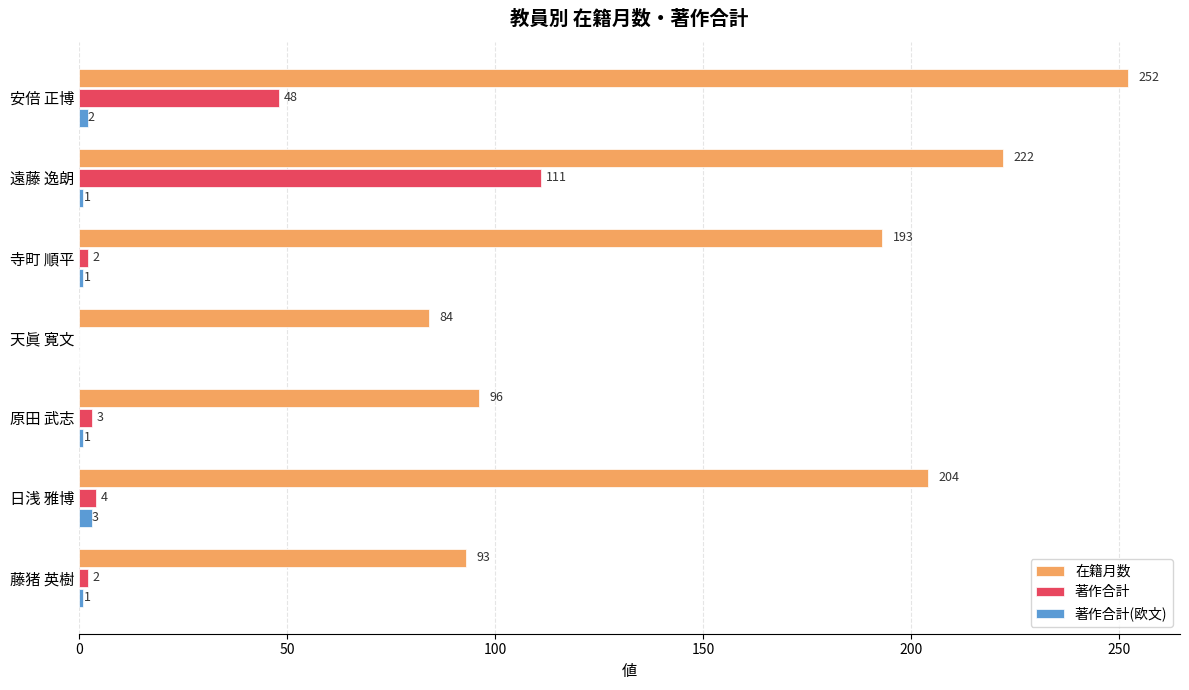

What is the sum of all 在籍月数 values?

1144